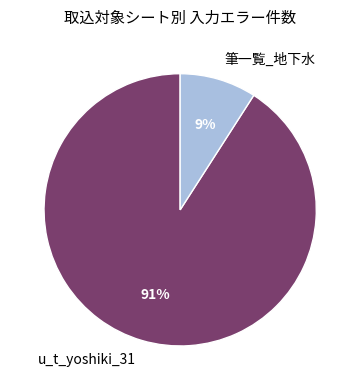

Between 筆一覧_地下水 and u_t_yoshiki_31, which is larger?

u_t_yoshiki_31